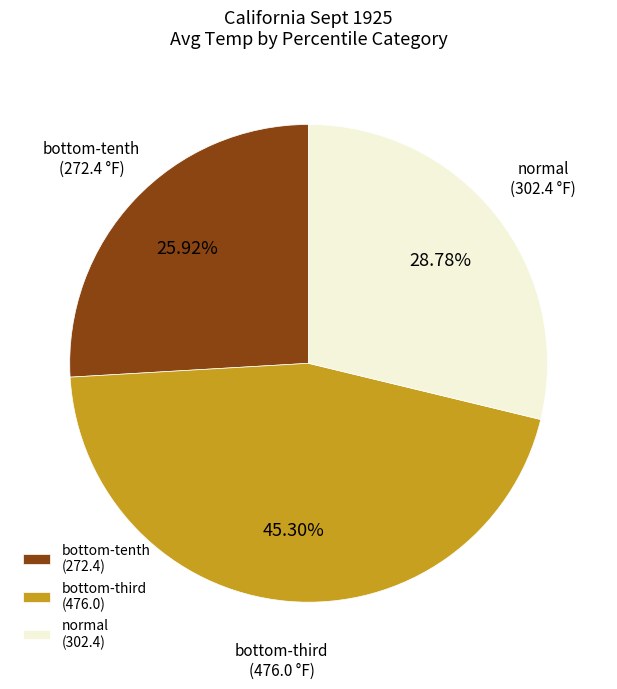

Rank the categories by value from highest to lowest.

bottom-third, normal, bottom-tenth